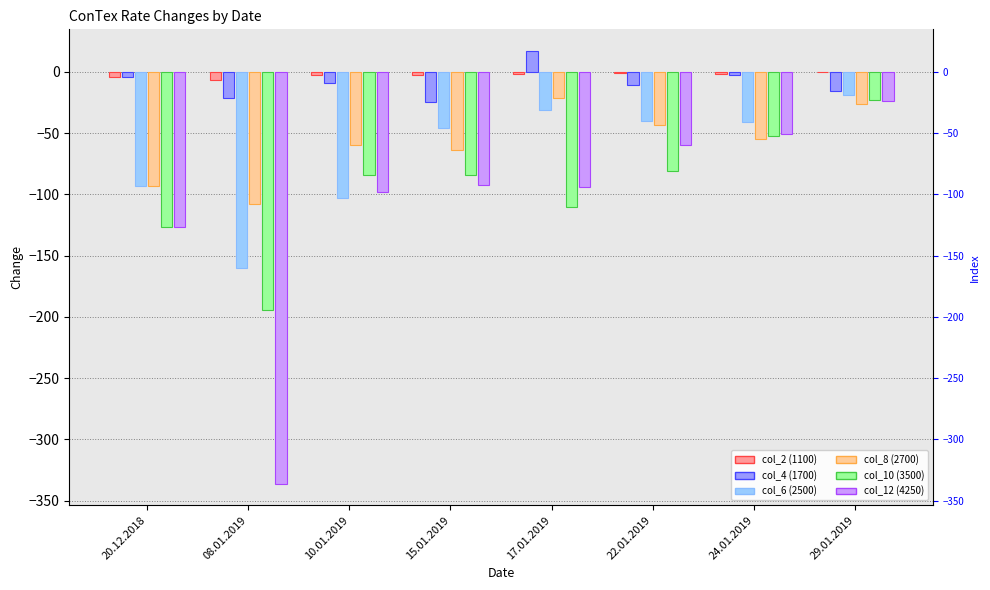

At which category is the sum across all series the highest?

29.01.2019